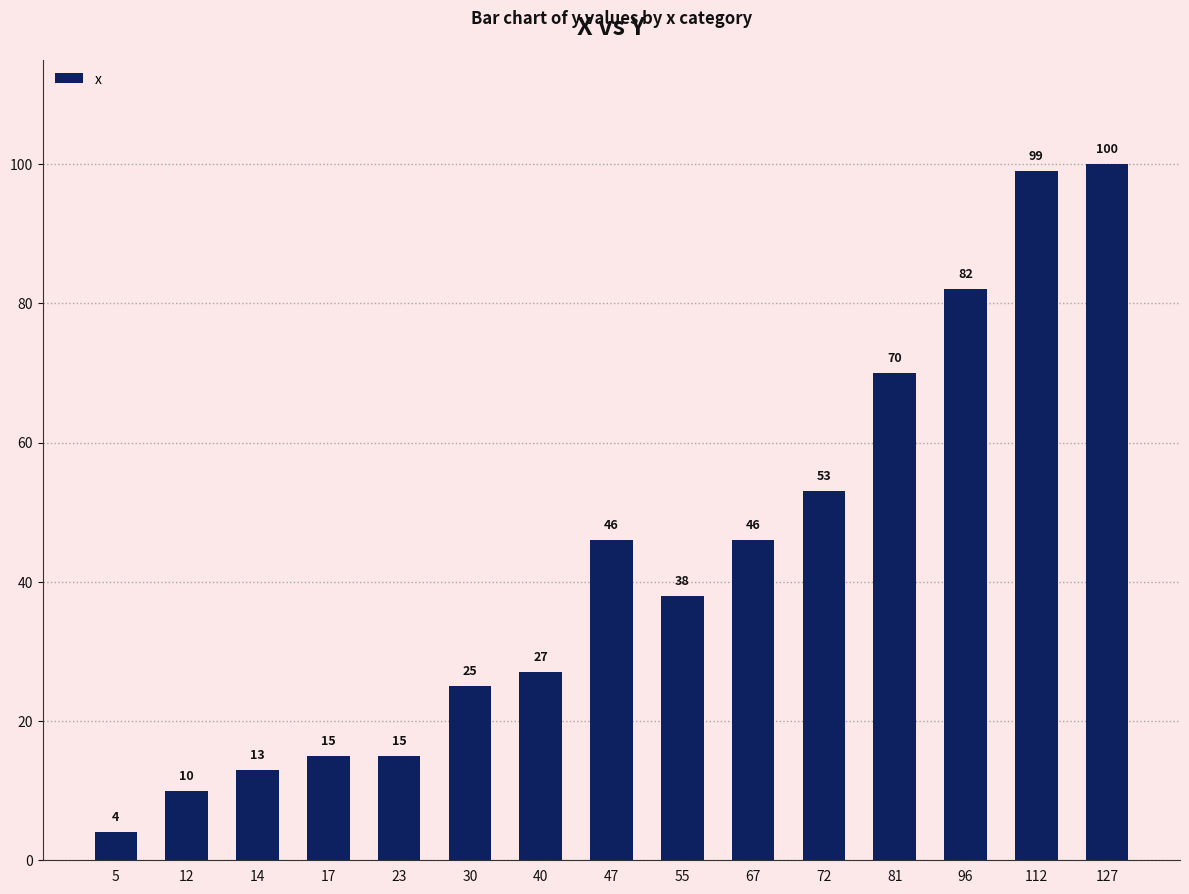

Read the value at 12.

10